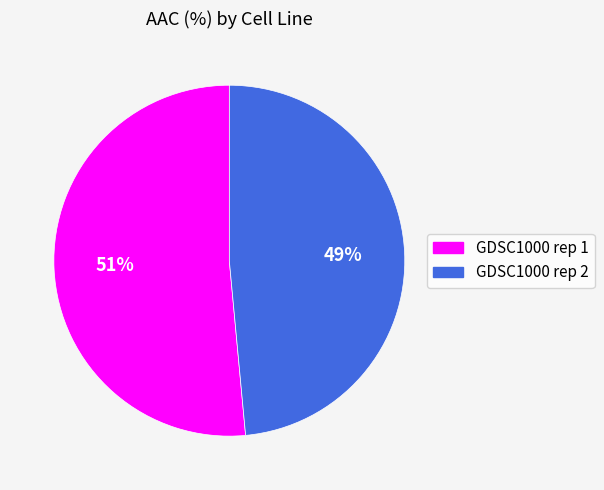

Rank the categories by value from lowest to highest.

GDSC1000 rep 2, GDSC1000 rep 1